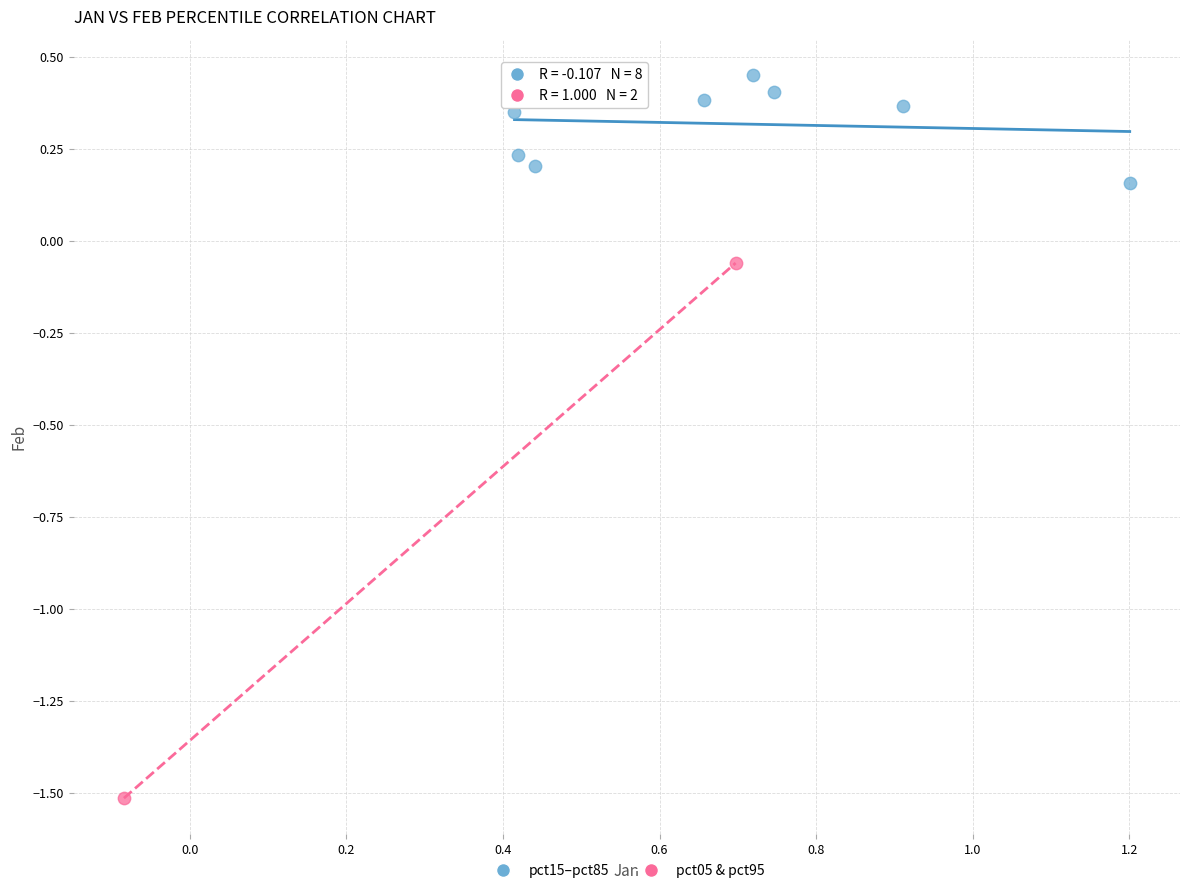

Which series reaches the minimum Y coordinate?

pct05 & pct95